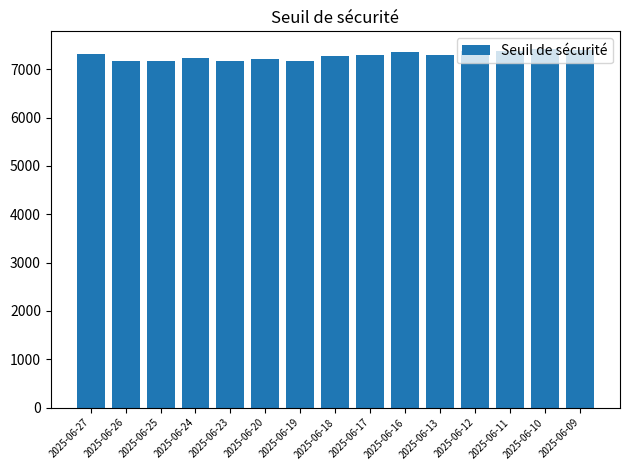

What is the greatest value displayed?

7413.1